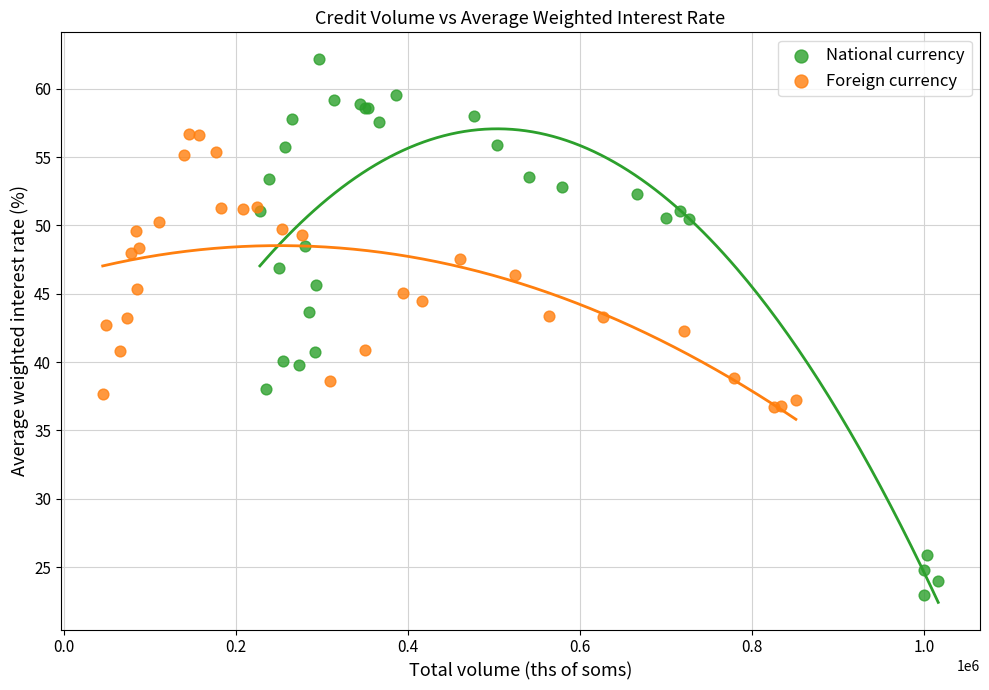

Which series reaches the maximum Y coordinate?

National currency